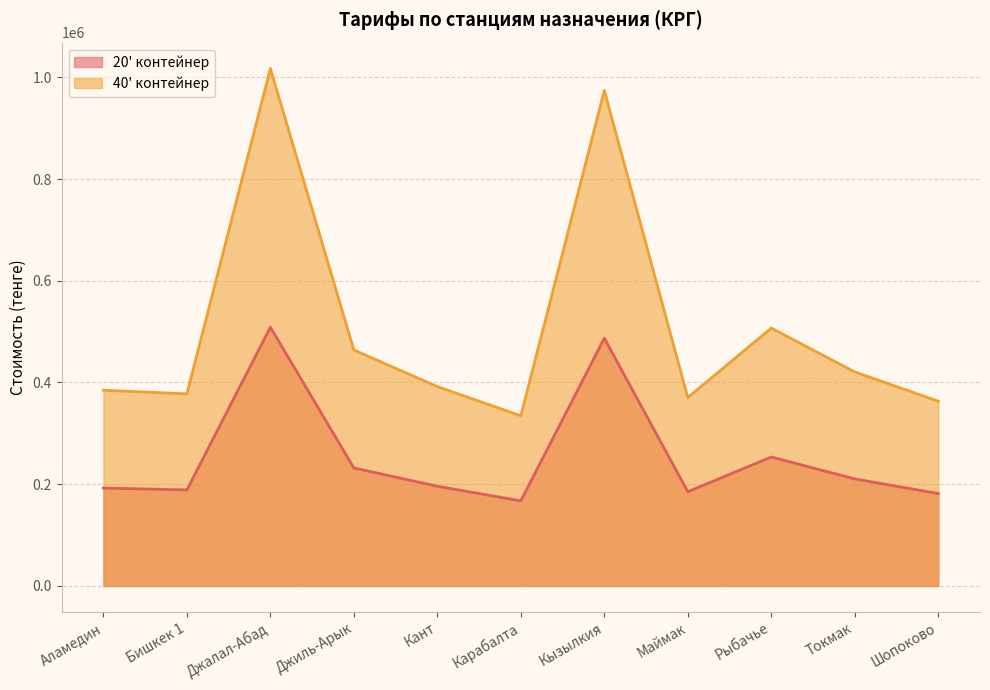

In 40' контейнер, how many points are lower than both neighbors (excluding endpoints)?

3